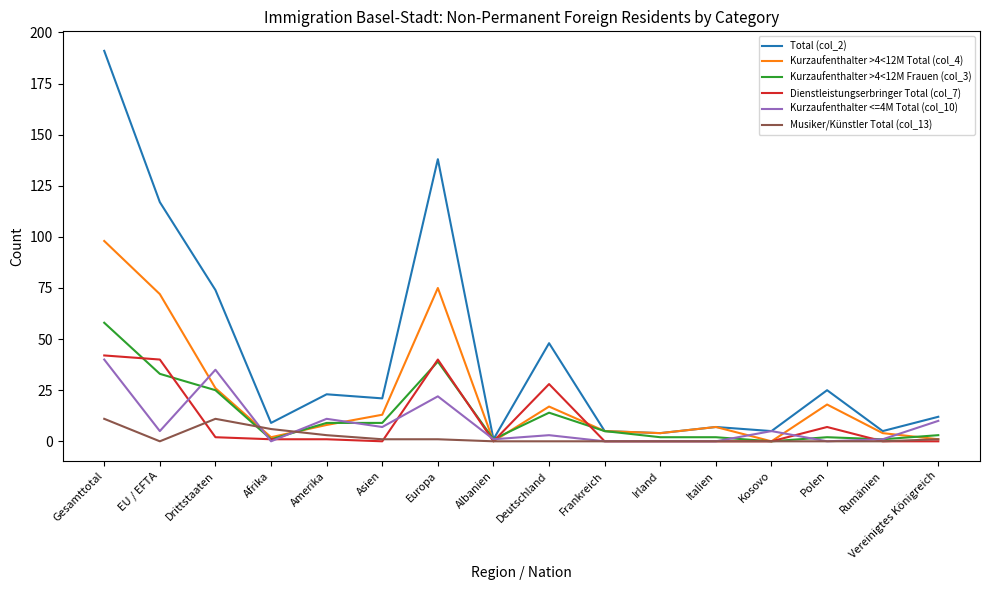

How many categories are shown in the chart?

16